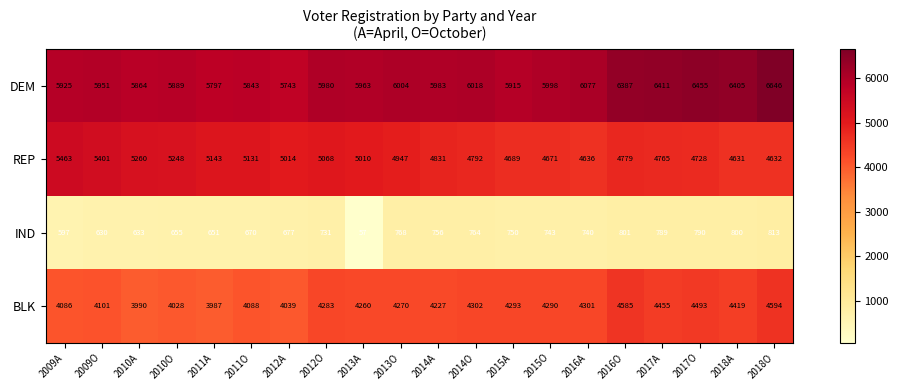

Which series has the largest total across all categories?

DEM